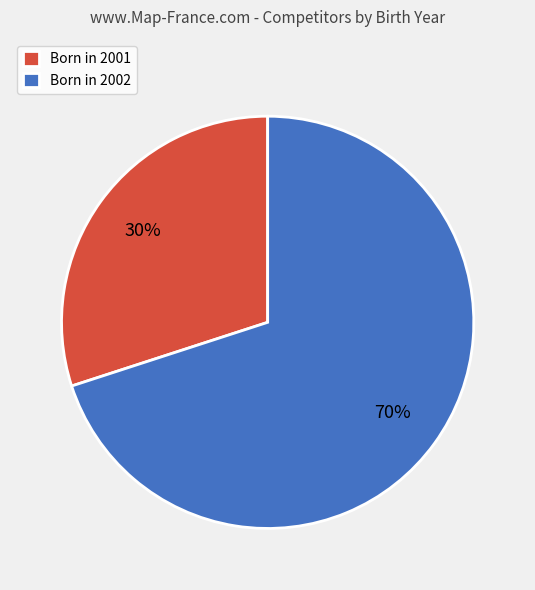

To the nearest percent, what is the average slice percentage?

50%